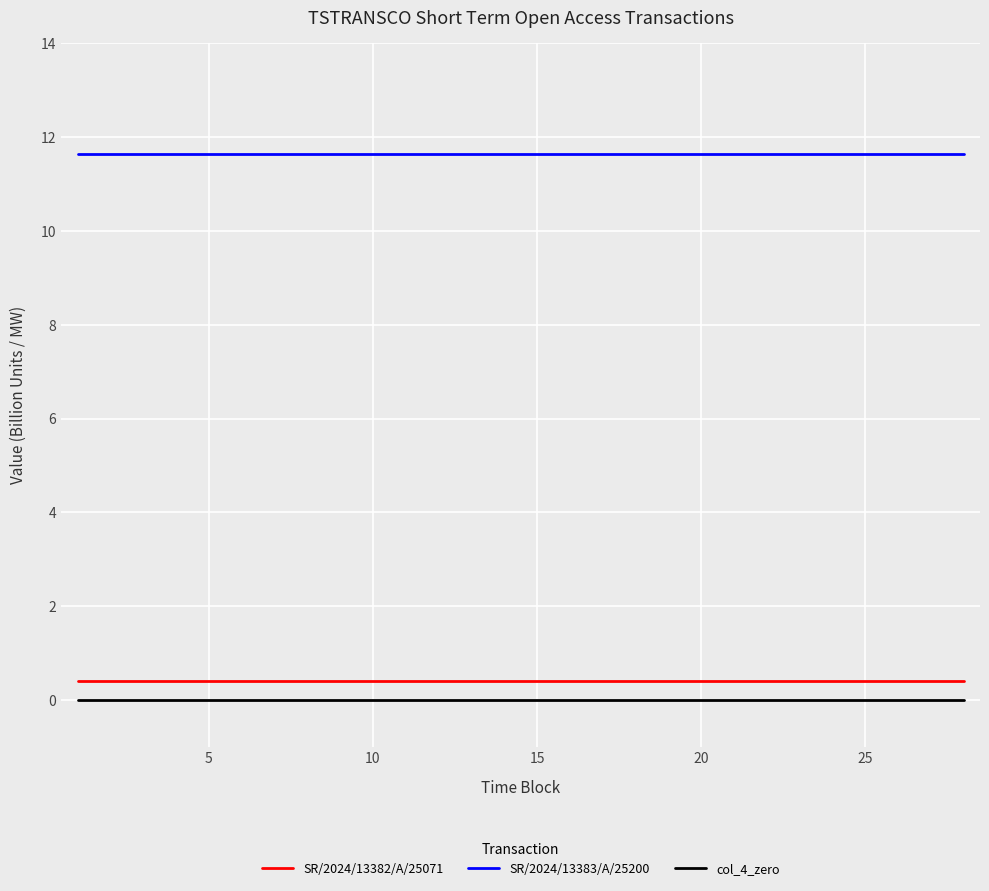

Does the chart display data point markers on the line(s)?

No